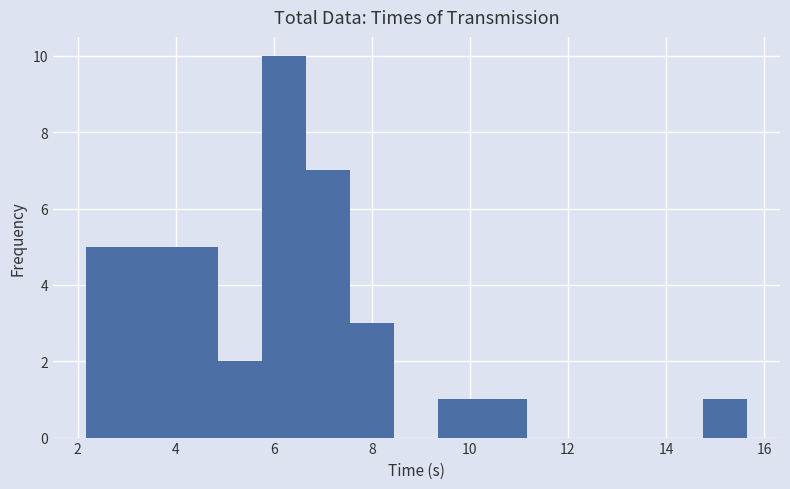

Which range on the x-axis has the tallest bar?

5.8 to 6.6